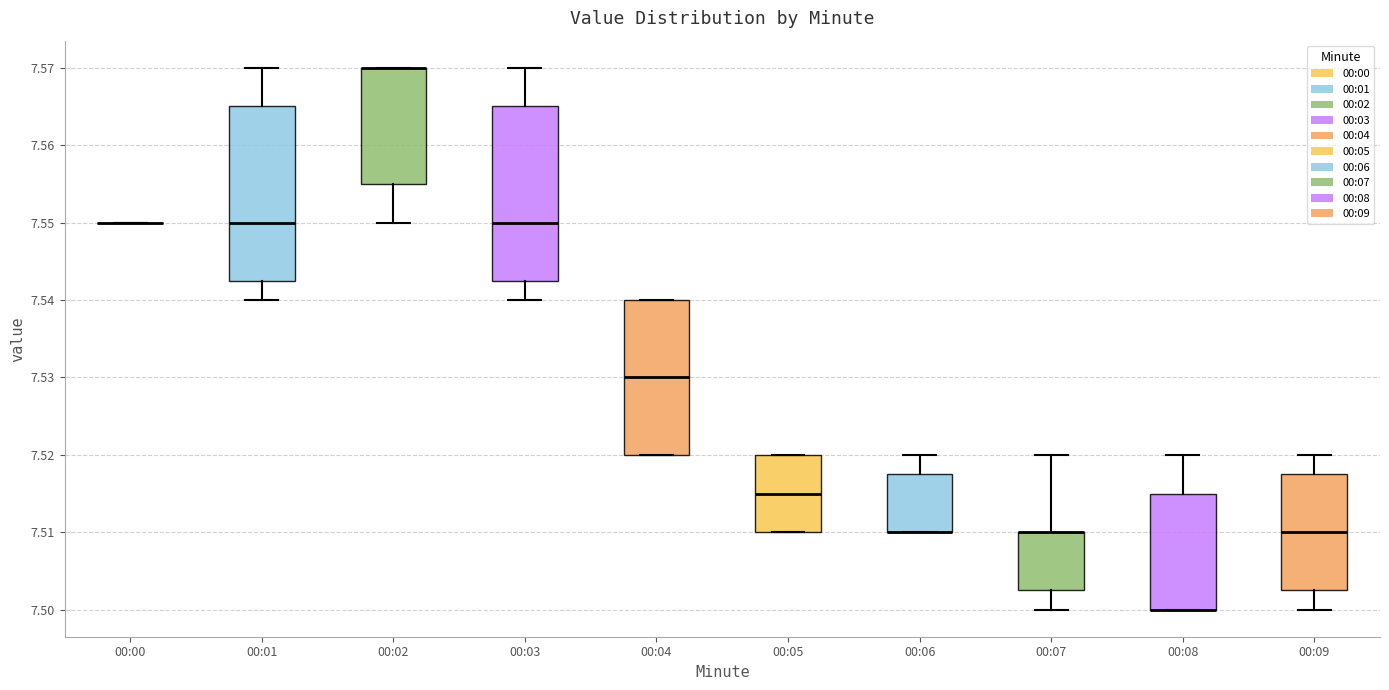

Reading left to right, read every box against the y-axis: the position of its median line, the range the box covers, and the ends of its whiskers. The values are not printed on the chart, so give them approximately, as read against the axis.

00:00: box collapsed to a line at 7.550, whiskers 7.550 to 7.550
00:01: median 7.550, box 7.543 to 7.565, whiskers 7.540 to 7.570
00:02: median 7.570 (drawn on the box's upper edge), box 7.555 to 7.570, whiskers 7.550 to 7.570
00:03: median 7.550, box 7.543 to 7.565, whiskers 7.540 to 7.570
00:04: median 7.530, box 7.520 to 7.540, whiskers 7.520 to 7.540
00:05: median 7.515, box 7.510 to 7.520, whiskers 7.510 to 7.520
00:06: median 7.510 (drawn on the box's lower edge), box 7.510 to 7.518, whiskers 7.510 to 7.520
00:07: median 7.510 (drawn on the box's upper edge), box 7.503 to 7.510, whiskers 7.500 to 7.520
00:08: median 7.500 (drawn on the box's lower edge), box 7.500 to 7.515, whiskers 7.500 to 7.520
00:09: median 7.510, box 7.503 to 7.518, whiskers 7.500 to 7.520